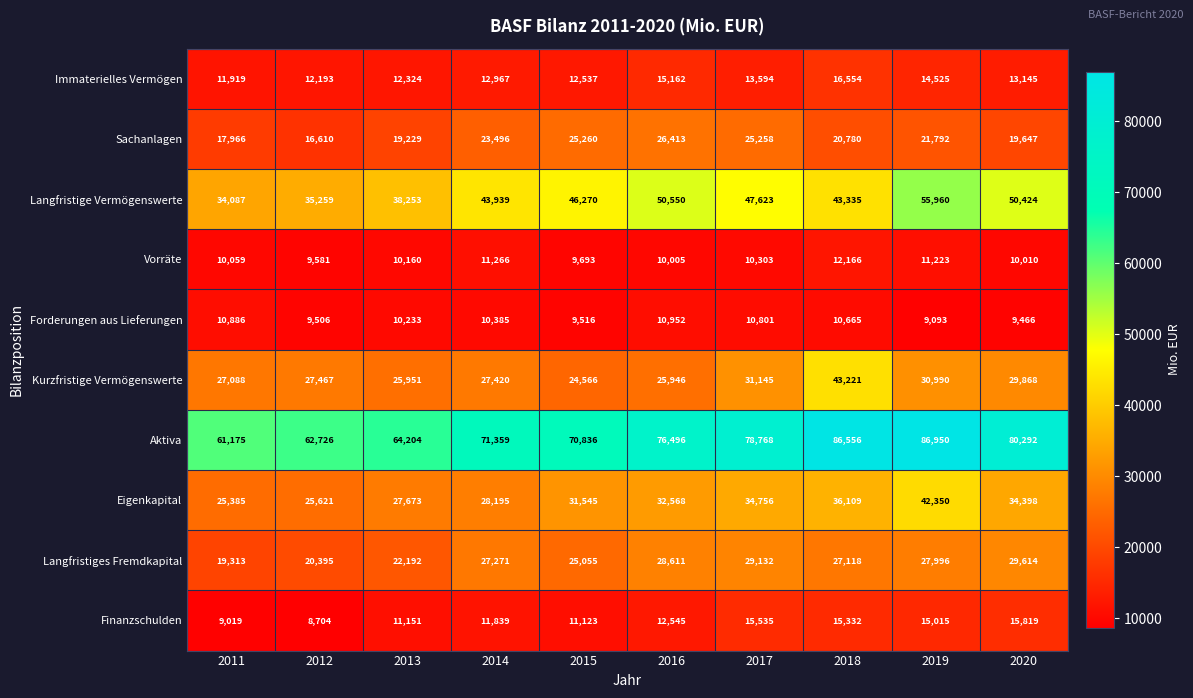

List the series in order of their peak value, highest first.

Aktiva, Langfristige Vermögenswerte, Kurzfristige Vermögenswerte, Eigenkapital, Langfristiges Fremdkapital, Sachanlagen, Immaterielles Vermögen, Finanzschulden, Vorräte, Forderungen aus Lieferungen